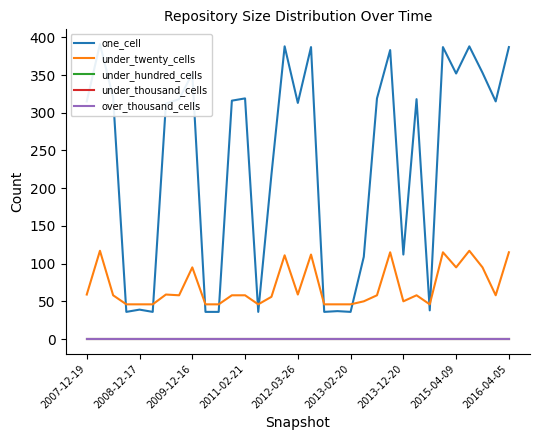

At how many categories does at least one series exceed 9?

33